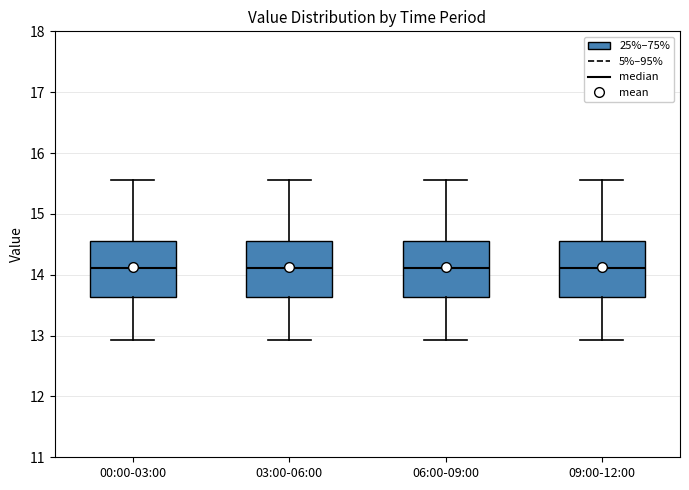

Reading left to right, transcribe this box plot: for each box, give where its median line is, the range the box spans, and where its two whiskers end, as read against the y-axis. The values are not printed on the chart, so give them approximately, as read against the axis.

00:00-03:00: median 14.1, box 13.6 to 14.6, whiskers 12.9 to 15.6
03:00-06:00: median 14.1, box 13.6 to 14.6, whiskers 12.9 to 15.6
06:00-09:00: median 14.1, box 13.6 to 14.6, whiskers 12.9 to 15.6
09:00-12:00: median 14.1, box 13.6 to 14.6, whiskers 12.9 to 15.6